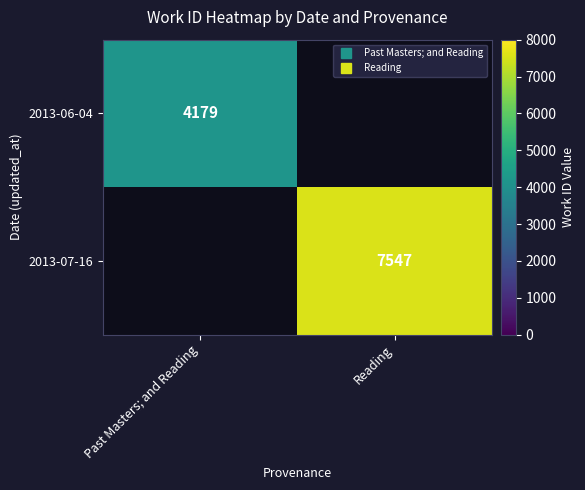

How many categories are shown in the chart?

2